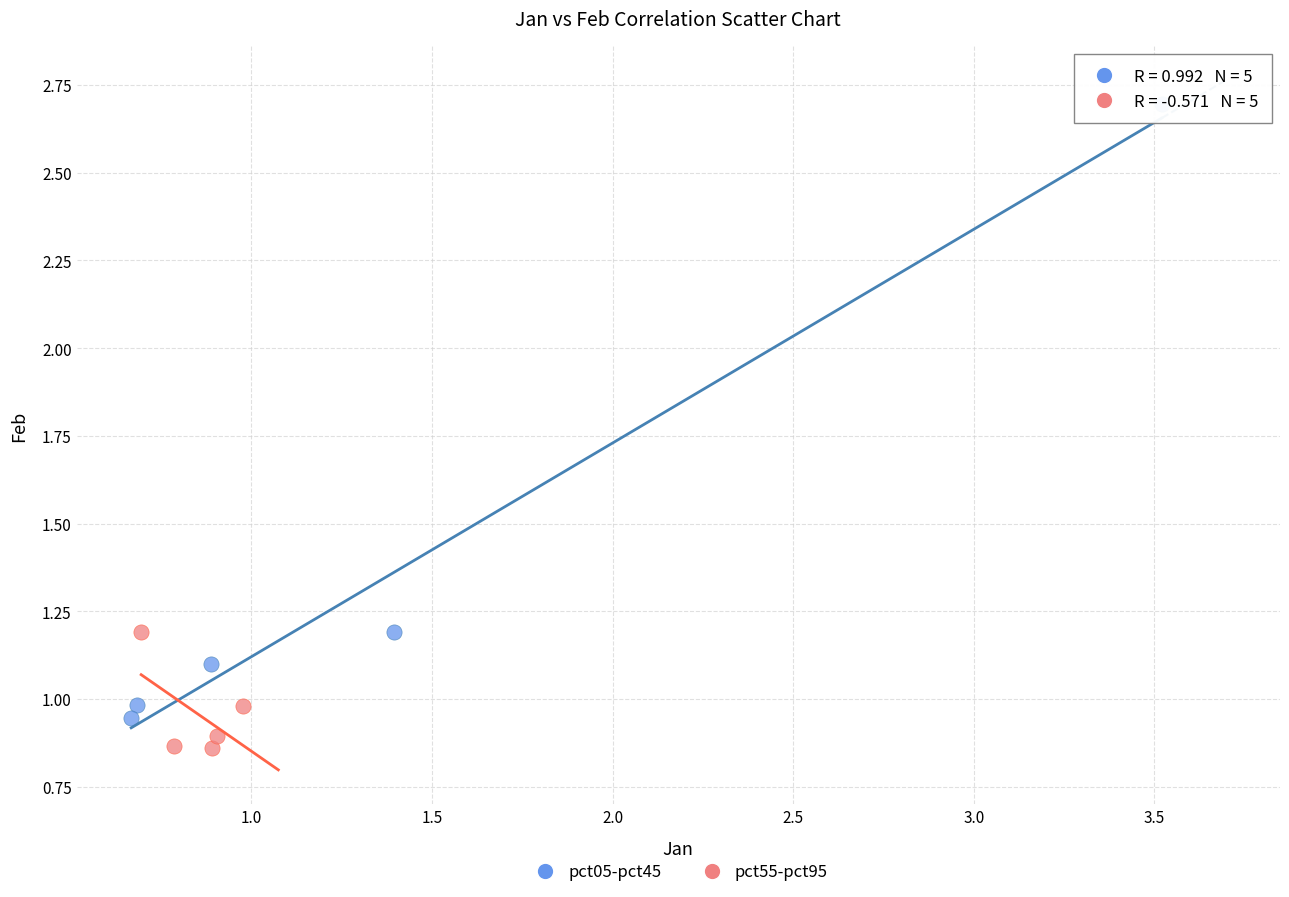

What are all the series names shown in the legend?

pct05-pct45, pct55-pct95